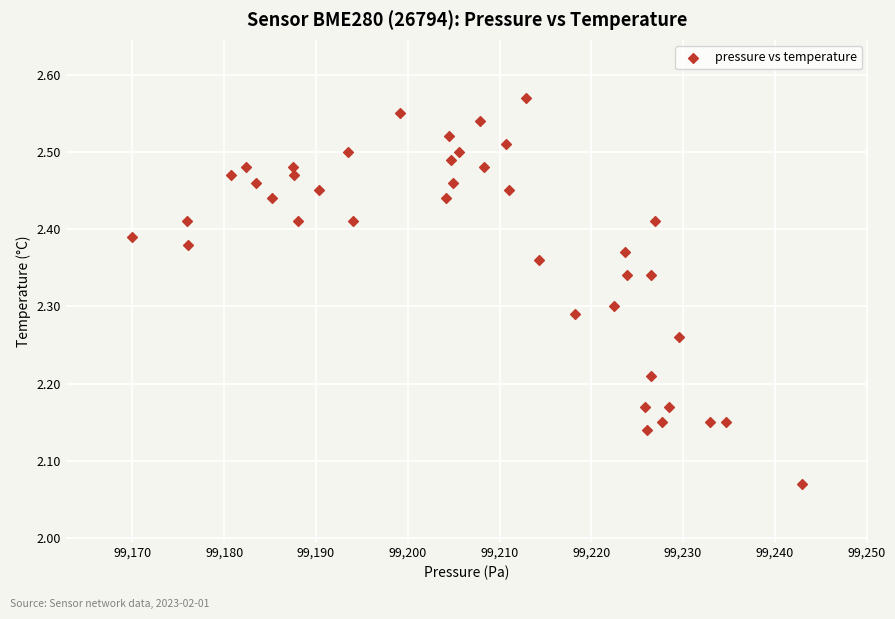

What is the range of X values (max minus min)?

72.9